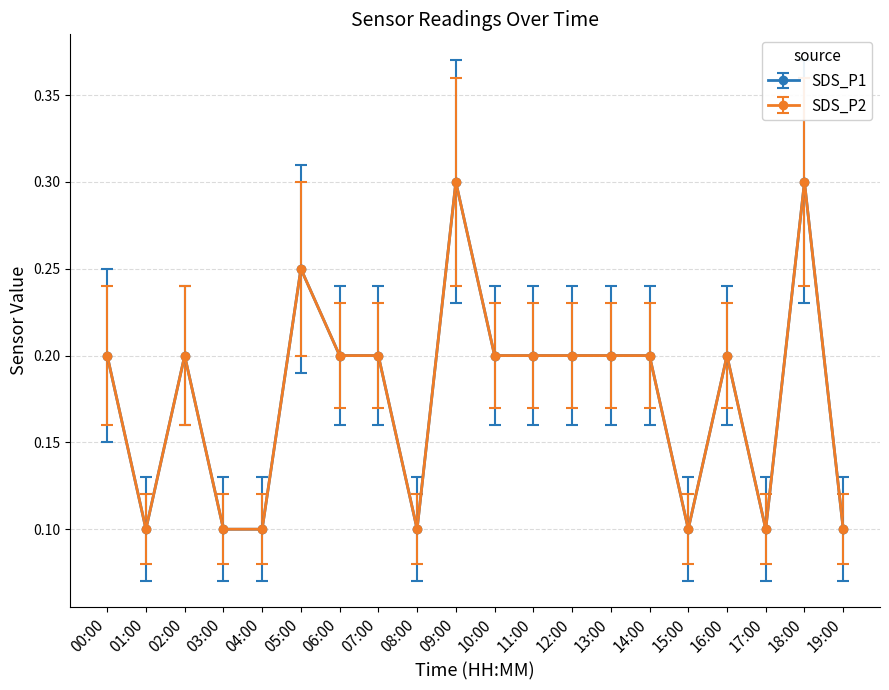

Which label corresponds to the largest value in the chart?

09:00